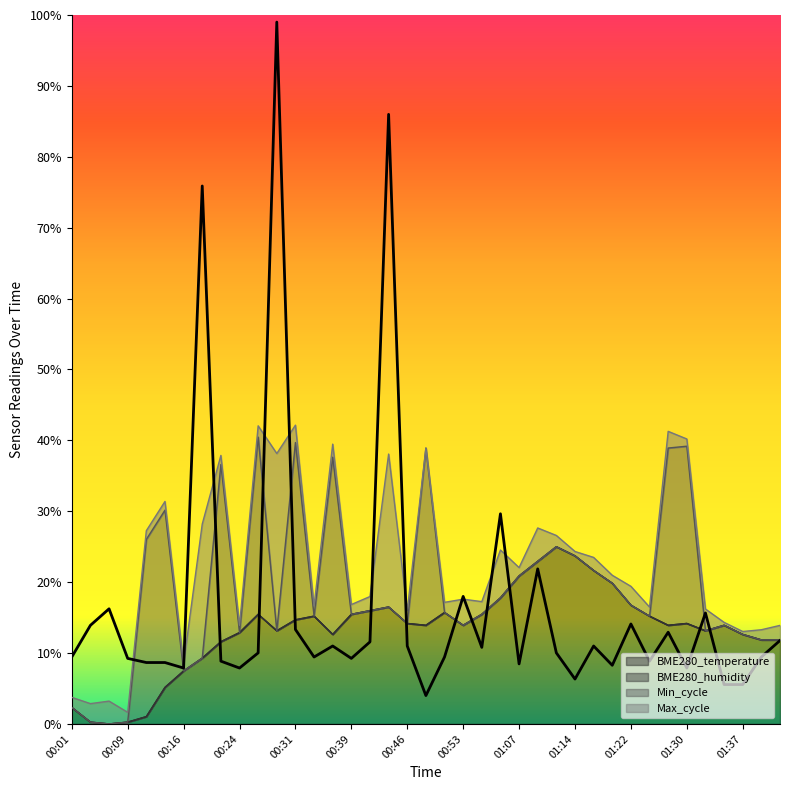

What is the label of the 14th point from the right?

01:09